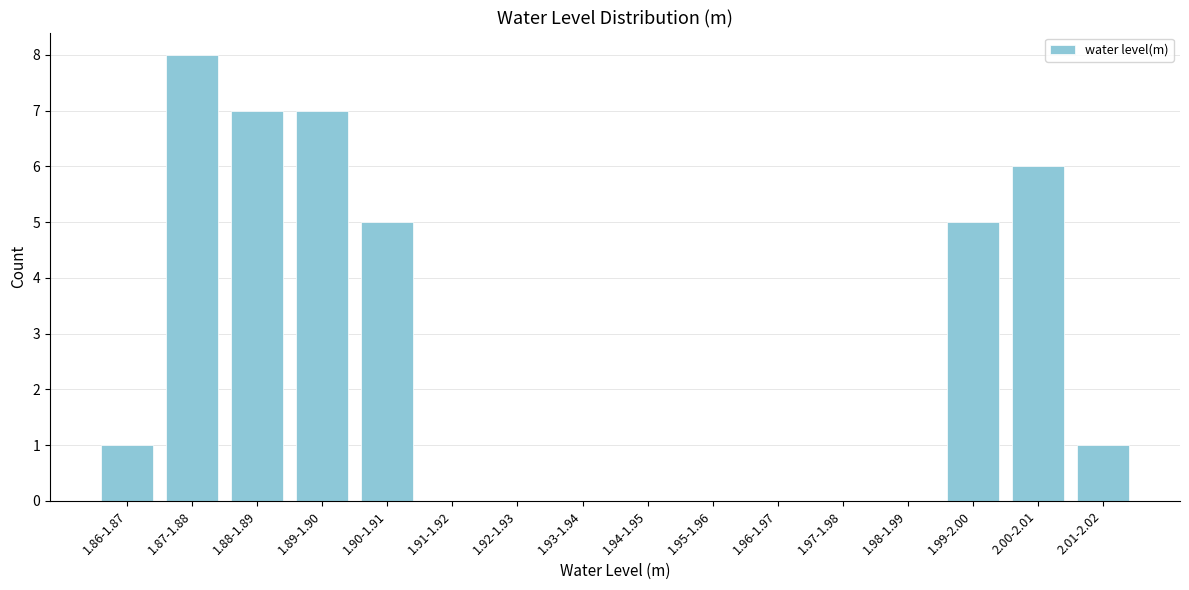

Reading left to right, transcribe all the data shown in this chart.

1.86-1.87=1	1.87-1.88=8	1.88-1.89=7	1.89-1.90=7	1.90-1.91=5	1.91-1.92=0	1.92-1.93=0	1.93-1.94=0	1.94-1.95=0	1.95-1.96=0	1.96-1.97=0	1.97-1.98=0	1.98-1.99=0	1.99-2.00=5	2.00-2.01=6	2.01-2.02=1